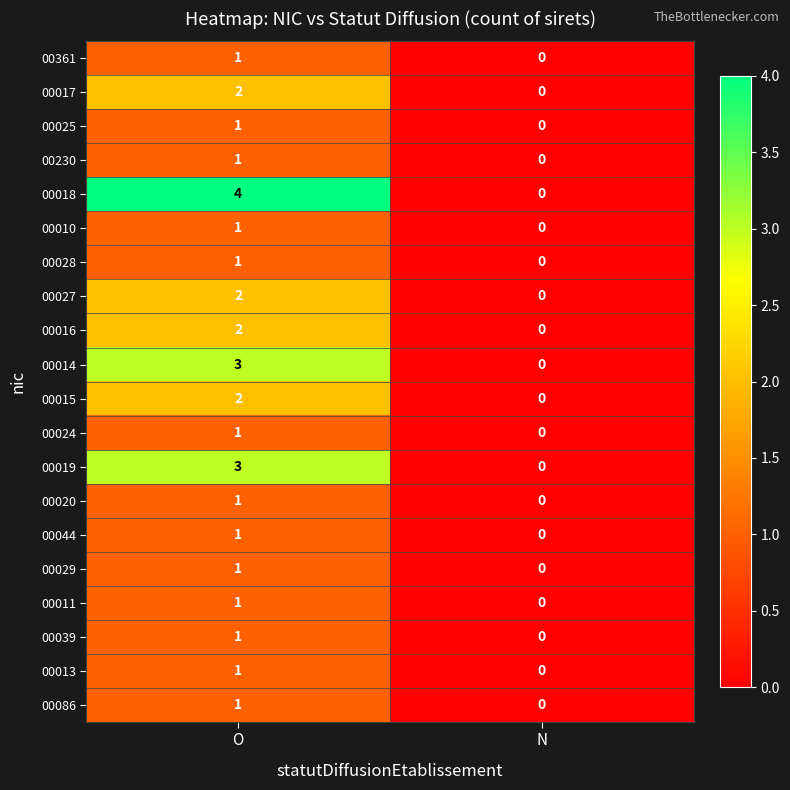

What is the total value across all series at O?

31